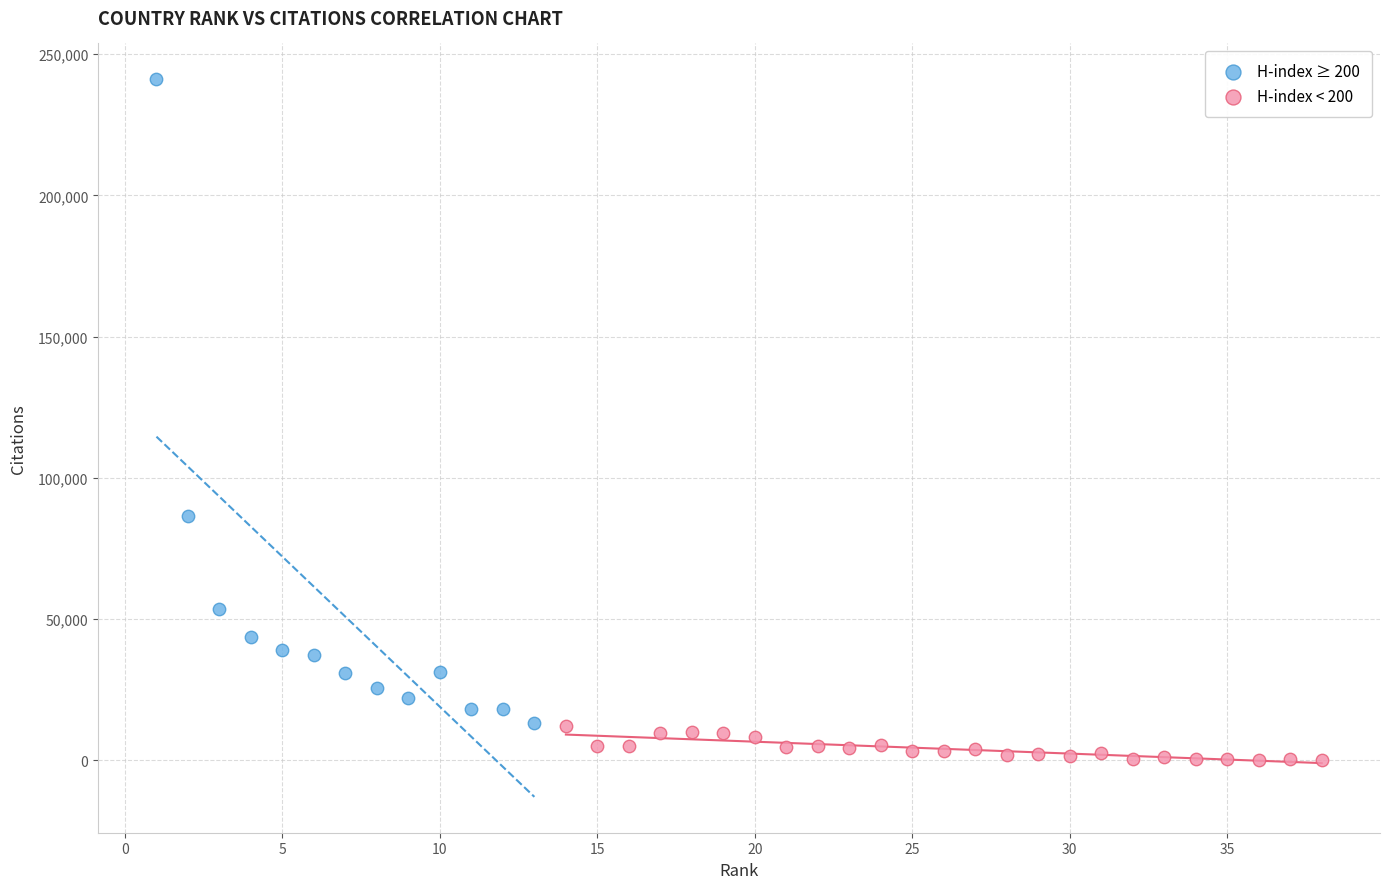

Which series reaches the maximum Y coordinate?

H-index ≥ 200